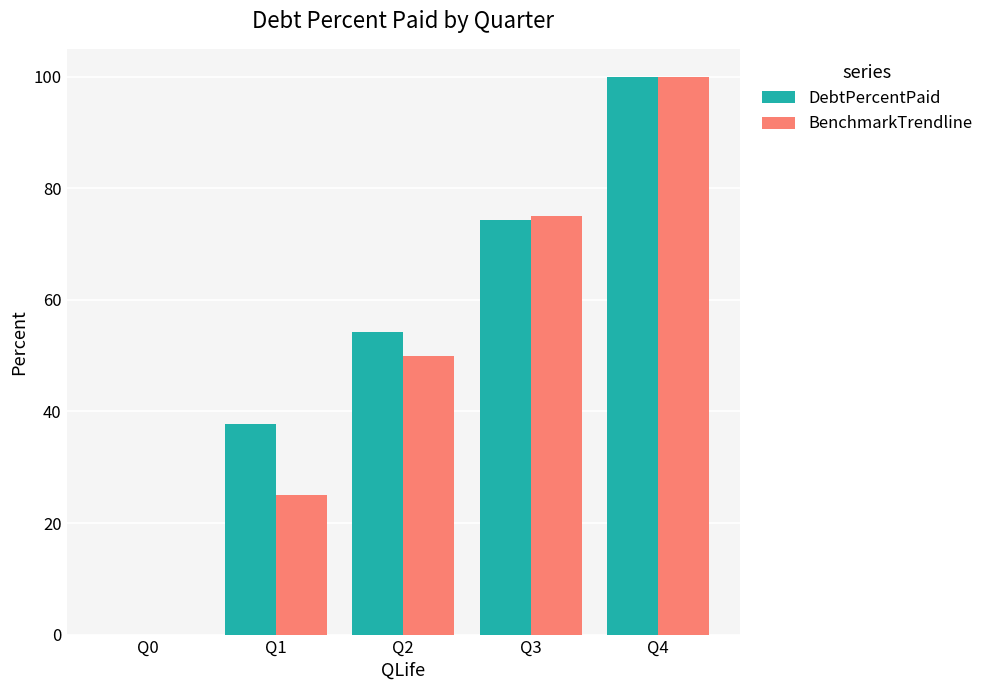

True or false: DebtPercentPaid has a value of 105.8 at Q3.

False